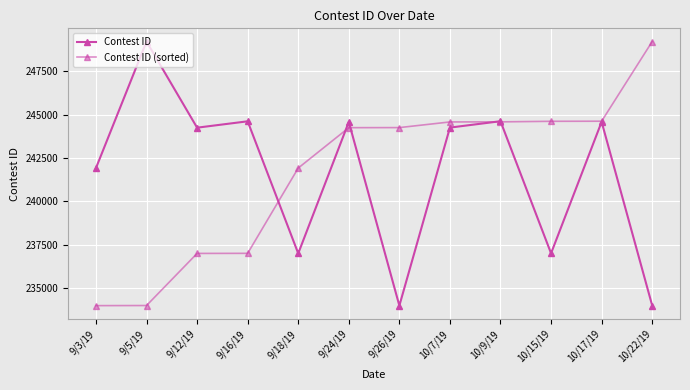

Reading left to right, transcribe all the data shown in this chart.

Contest ID: 9/3/19=241911	9/5/19=249211	9/12/19=244241	9/16/19=244609	9/18/19=236986	9/24/19=244572	9/26/19=233974	10/7/19=244246	10/9/19=244614	10/15/19=236991	10/17/19=244577	10/22/19=233980
Contest ID (sorted): 9/3/19=233974	9/5/19=233980	9/12/19=236986	9/16/19=236991	9/18/19=241911	9/24/19=244241	9/26/19=244246	10/7/19=244572	10/9/19=244577	10/15/19=244609	10/17/19=244614	10/22/19=249211